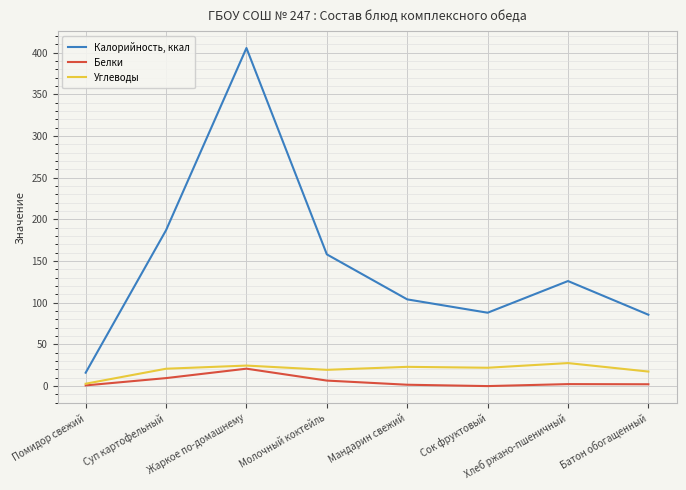

Which series has the largest total across all categories?

Калорийность, ккал